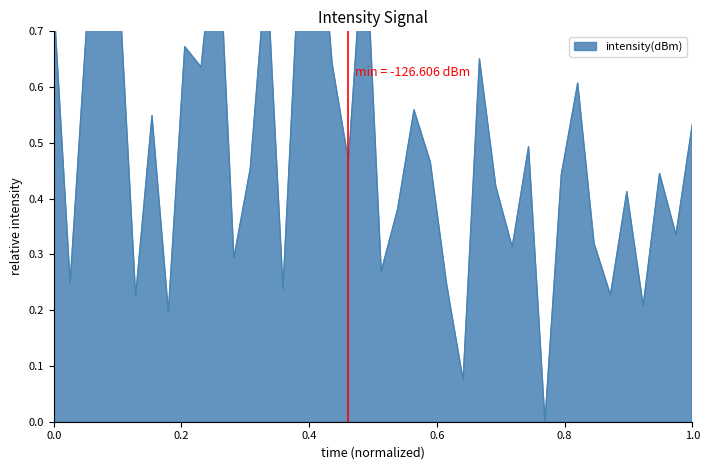

Does the chart have visible grid lines?

No